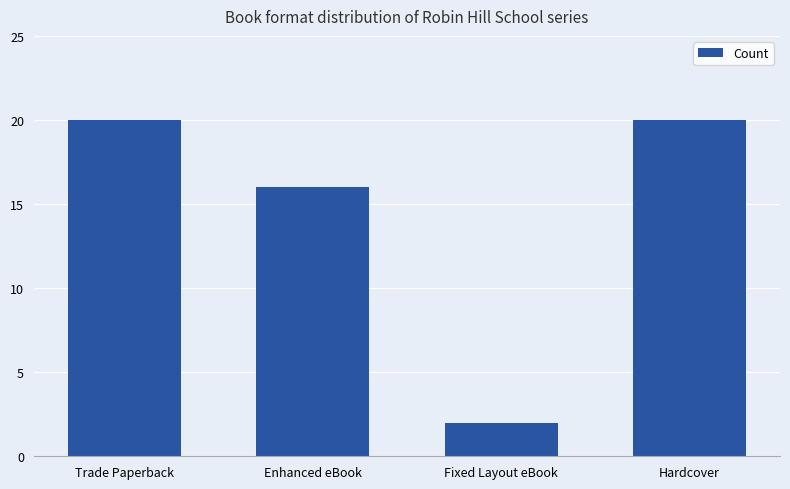

Approximately how many times larger is the value at Trade Paperback compared to Enhanced eBook?

1.2